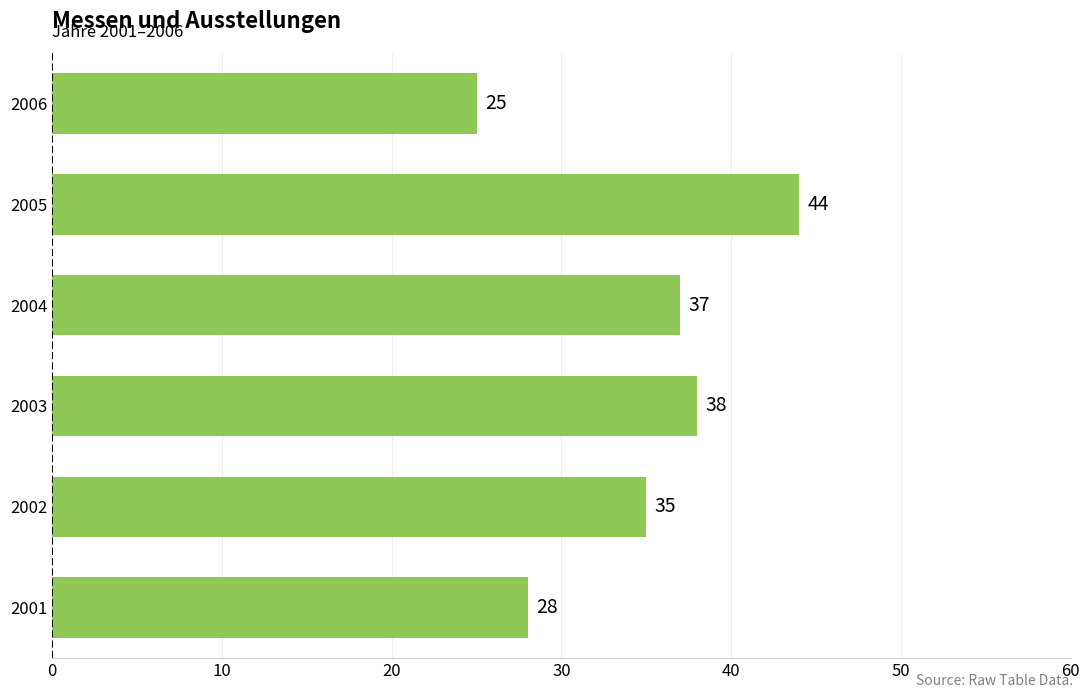

At which category does the chart reach its minimum across all series?

2006